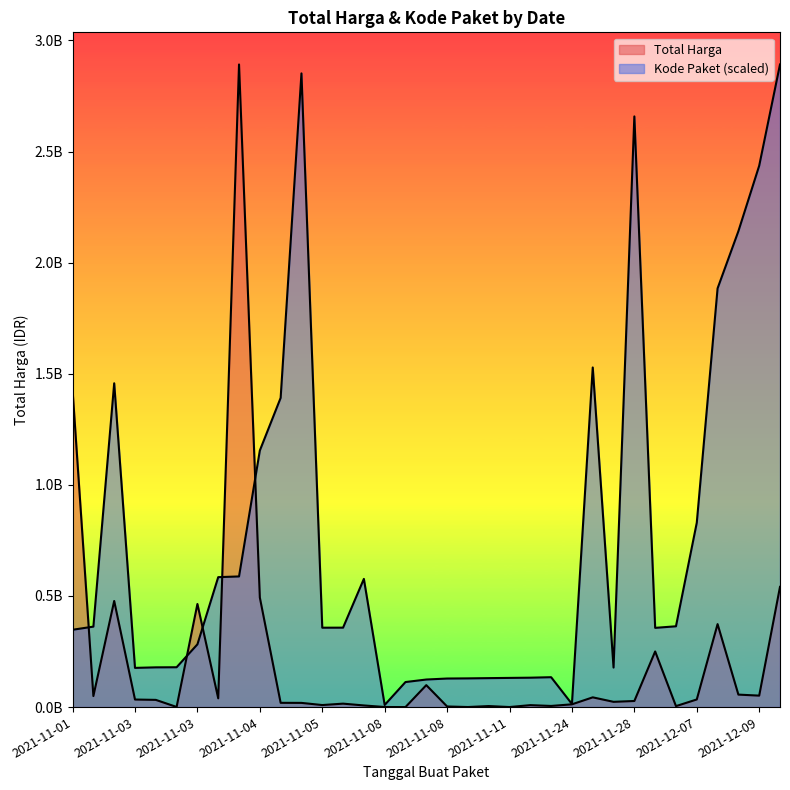

At which label does Total Harga first exceed 27412000?

2021-11-01